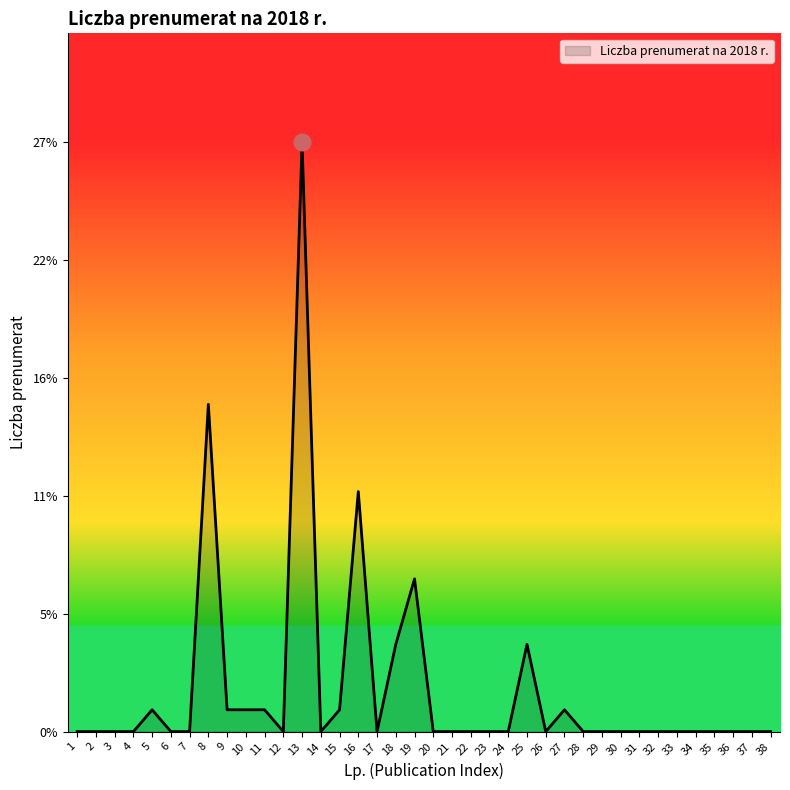

Does the chart display data point markers on the line(s)?

No